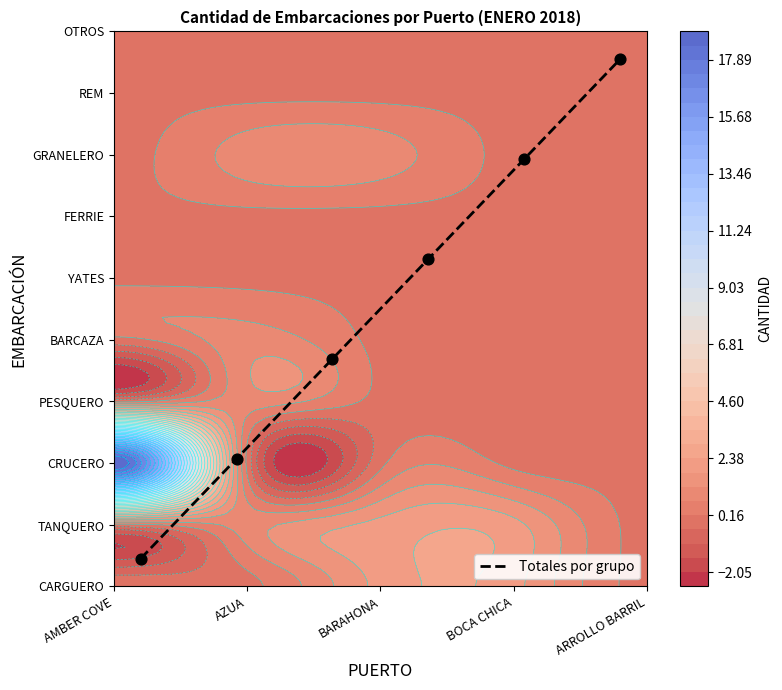

What is the difference between the second highest and minimum values?

0.7